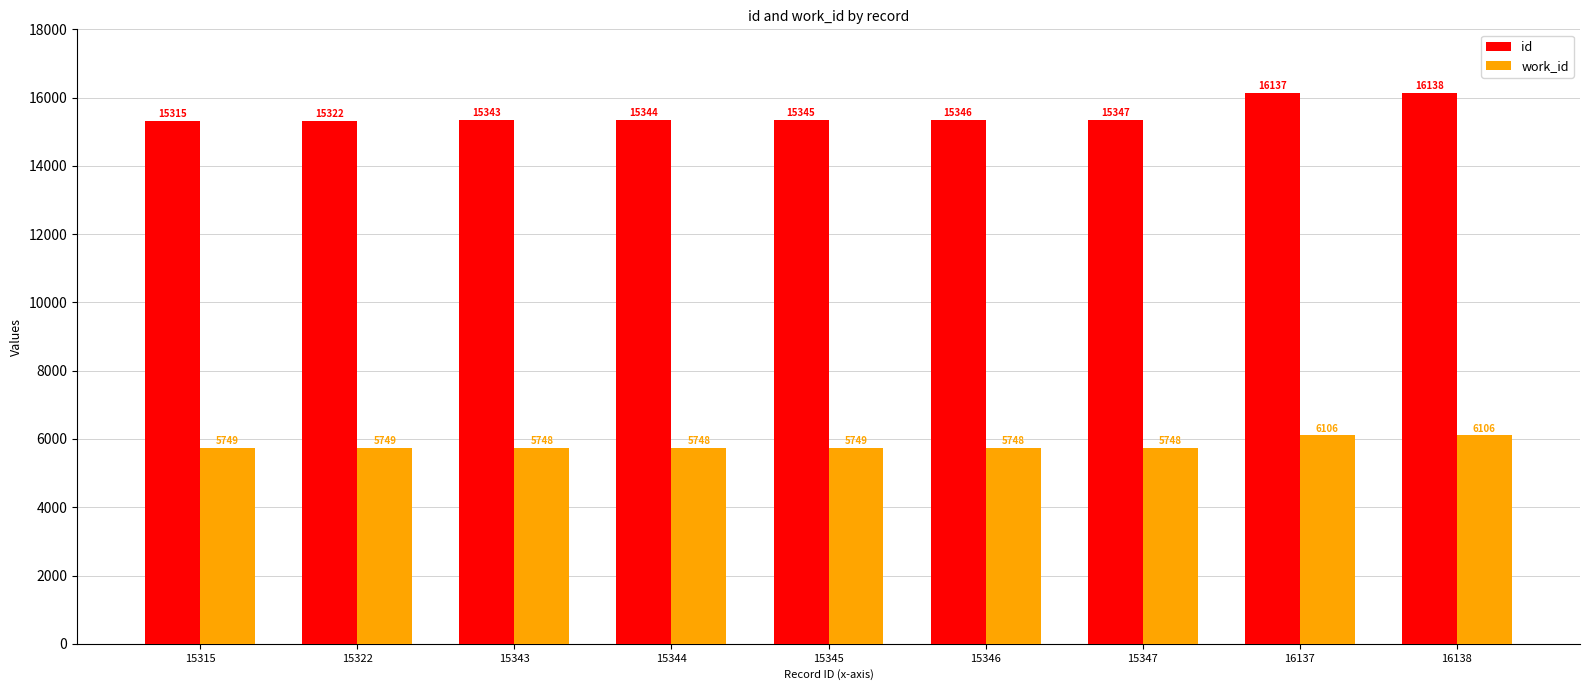

List the series in order of their peak value, highest first.

id, work_id